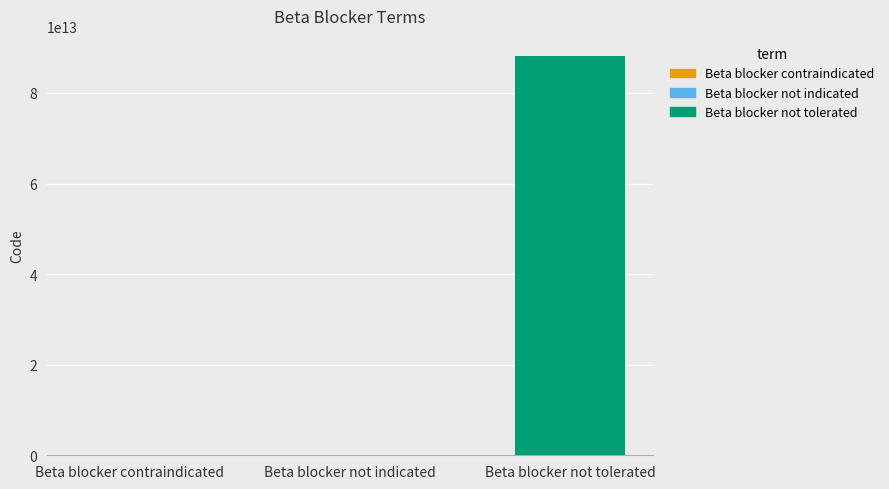

What is the sum of the values at Beta blocker not tolerated and Beta blocker contraindicated?

88201315062109